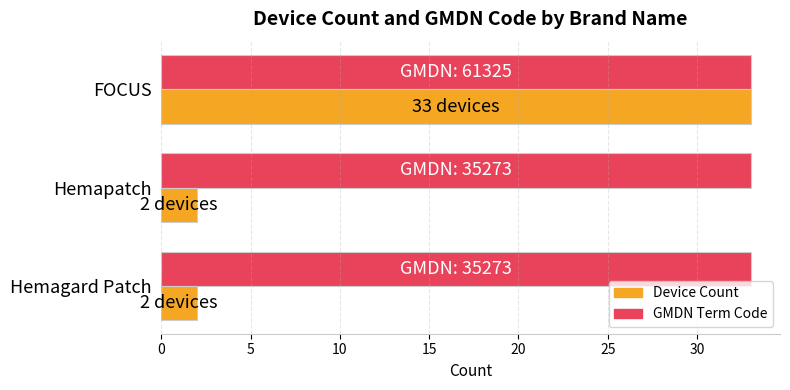

Rank the series by their average value, from highest to lowest.

GMDN Term Code, Device Count